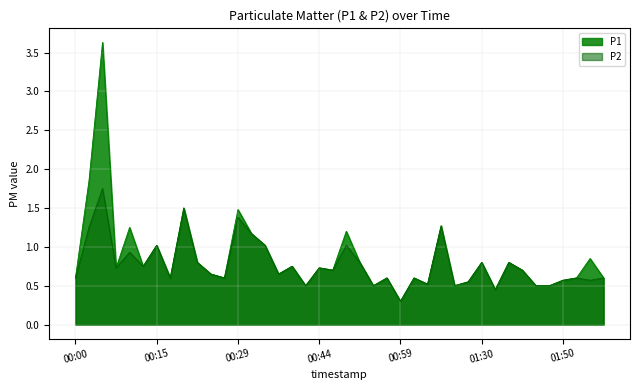

True or false: P1 and P2 intersect in this chart.

False